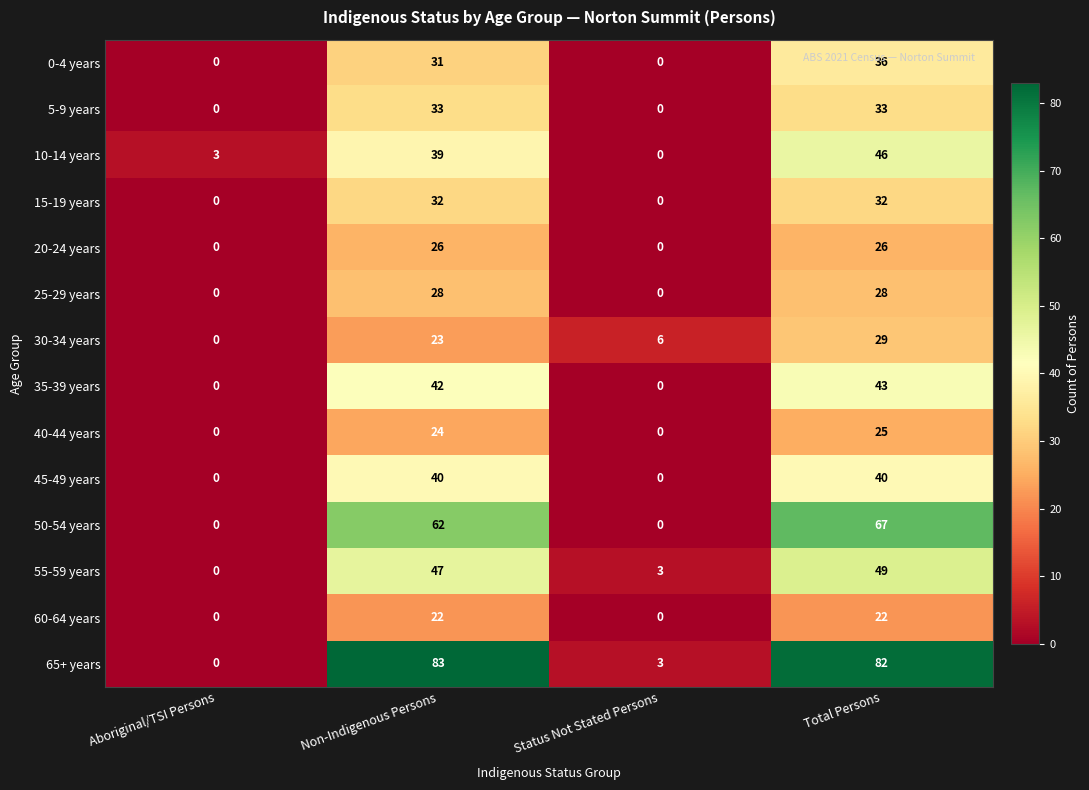

How many values in the 25-29 years series are below 28?

2